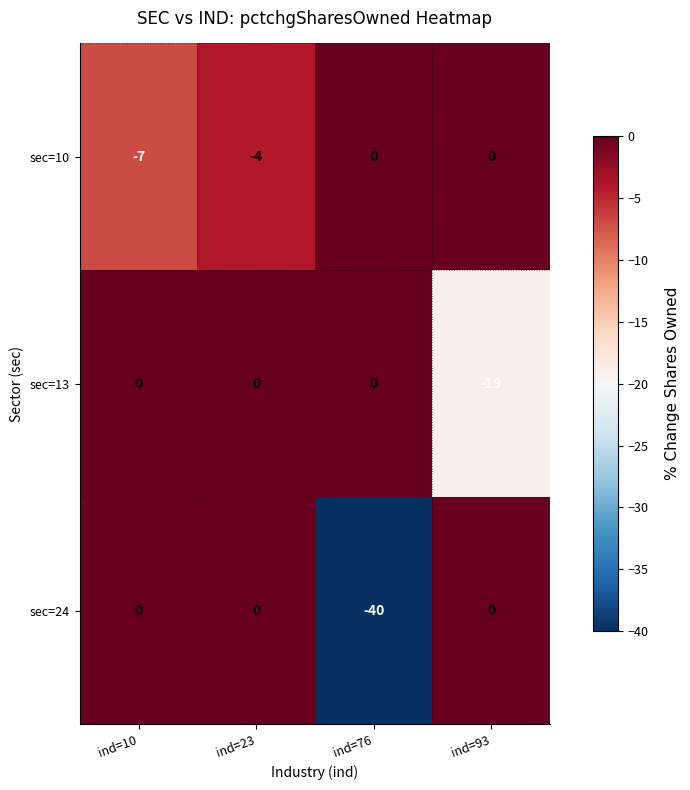

Rank the series by their average value, from lowest to highest.

sec=24, sec=13, sec=10